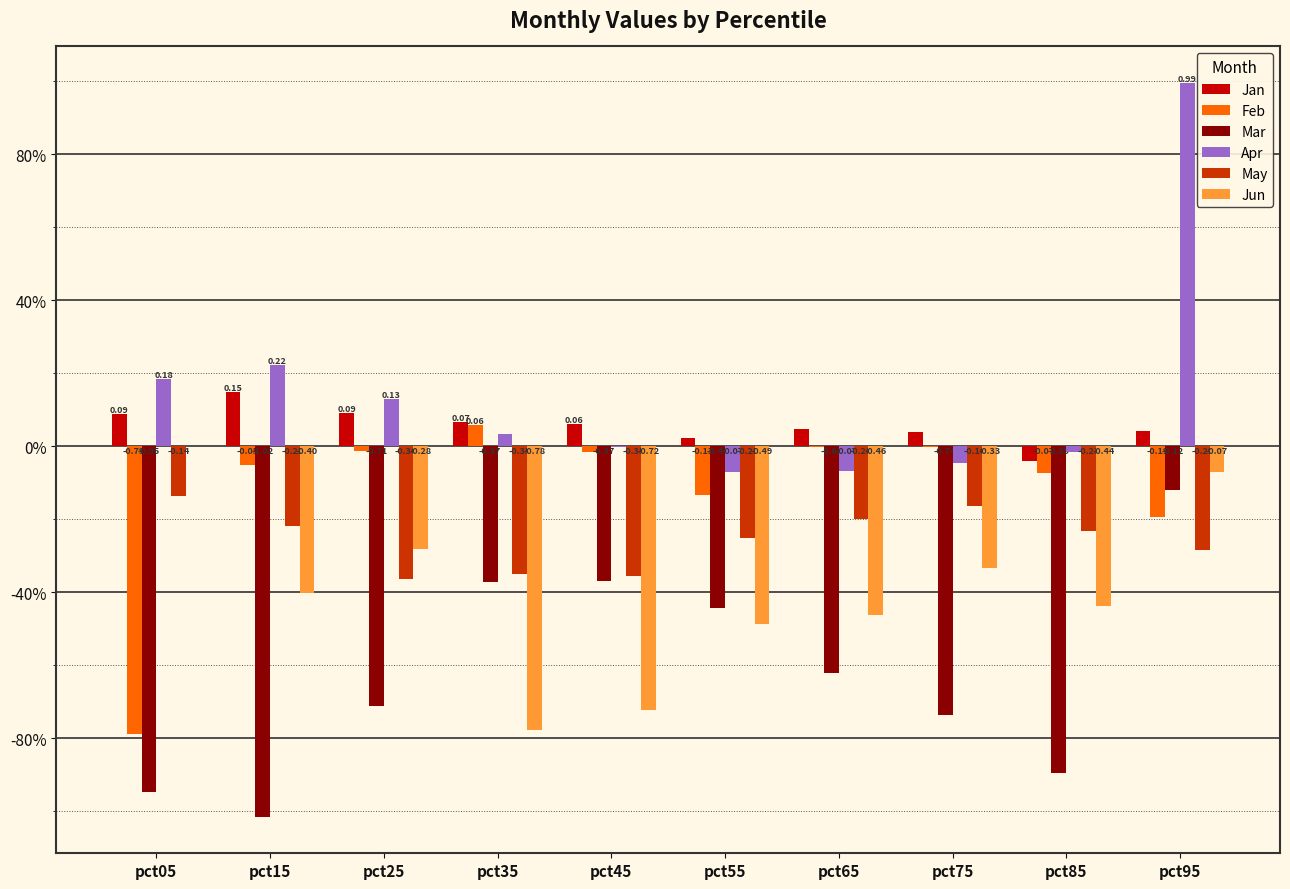

Reading left to right, extract all data points from this chart.

Jan: 0.1	0.1	0.1	0.1	0.1	0.0	0.0	0.0	-0.0	0.0
Feb: -0.8	-0.1	-0.0	0.1	-0.0	-0.1	-0.0	-0.0	-0.1	-0.2
Mar: -0.9	-1.0	-0.7	-0.4	-0.4	-0.4	-0.6	-0.7	-0.9	-0.1
Apr: 0.2	0.2	0.1	0.0	-0.0	-0.1	-0.1	-0.0	-0.0	1.0
May: -0.1	-0.2	-0.4	-0.4	-0.4	-0.3	-0.2	-0.2	-0.2	-0.3
Jun: -0.0	-0.4	-0.3	-0.8	-0.7	-0.5	-0.5	-0.3	-0.4	-0.1